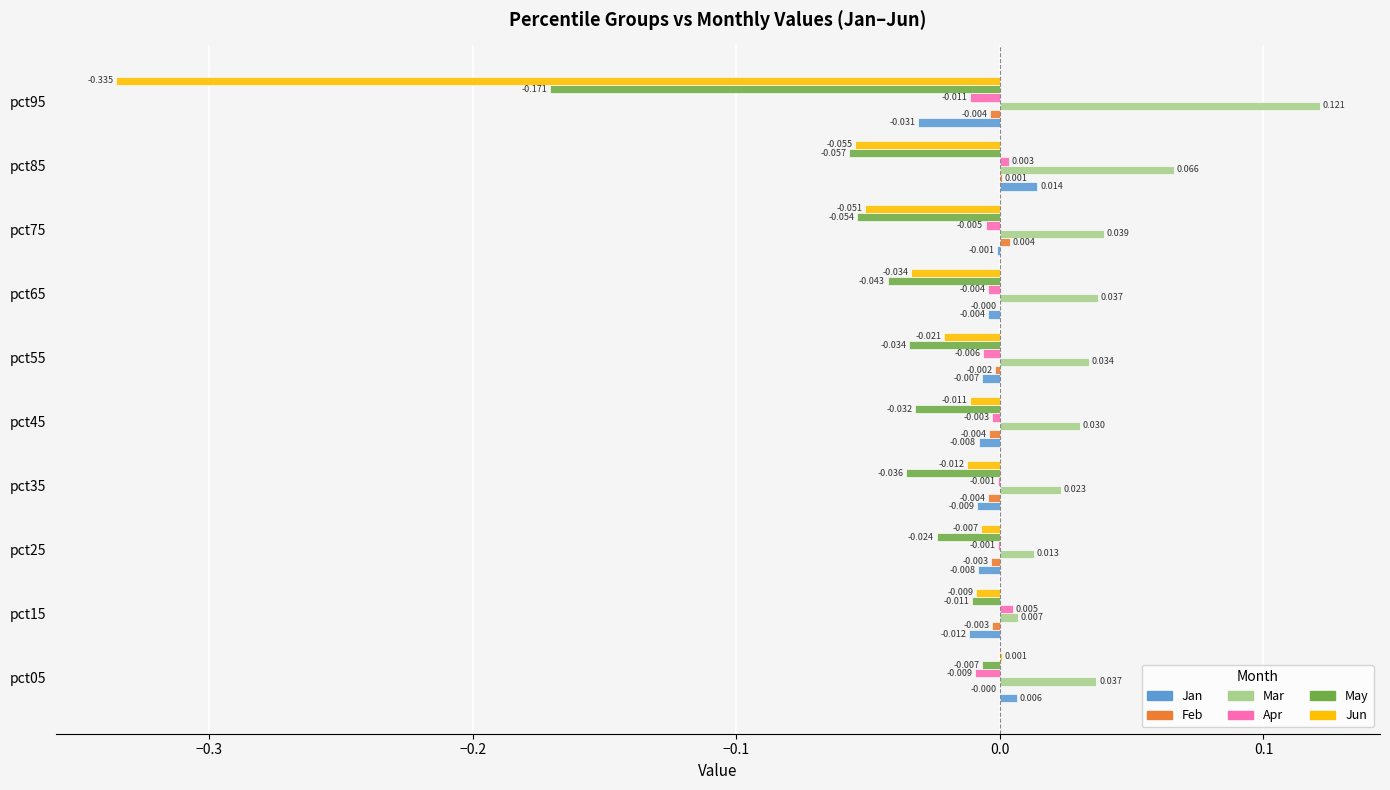

Is the value of Mar at pct55 greater than the value of Jan at pct55?

Yes